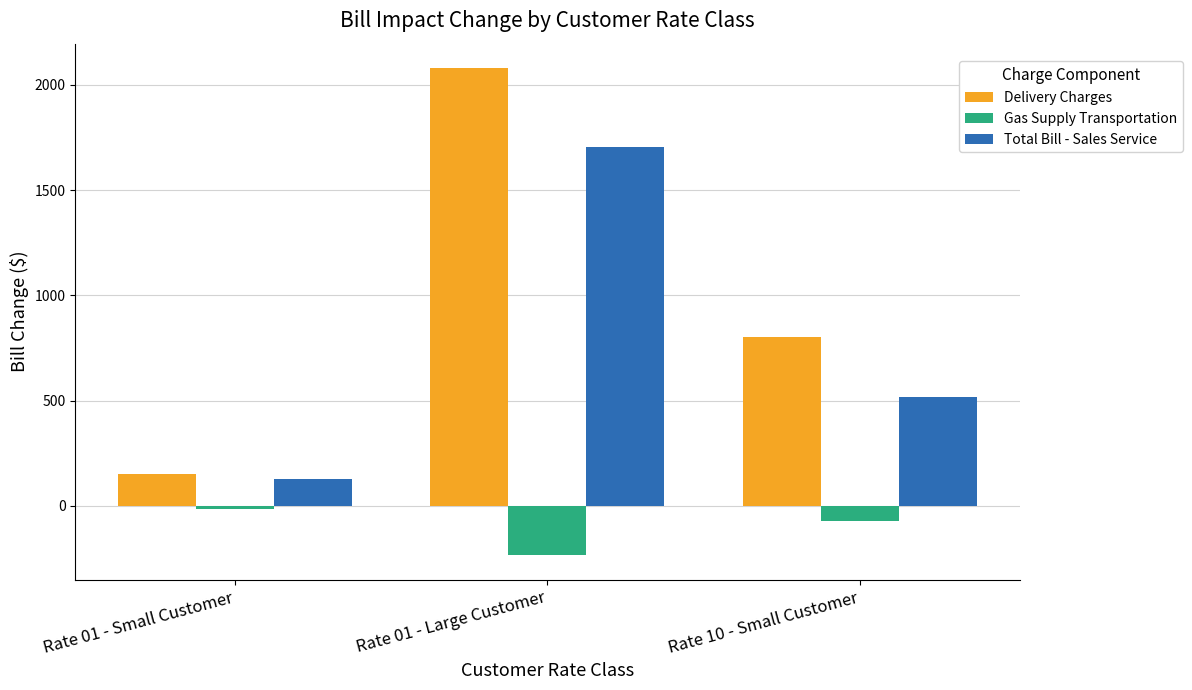

What is the average value of the Gas Supply Transportation series?

-105.6